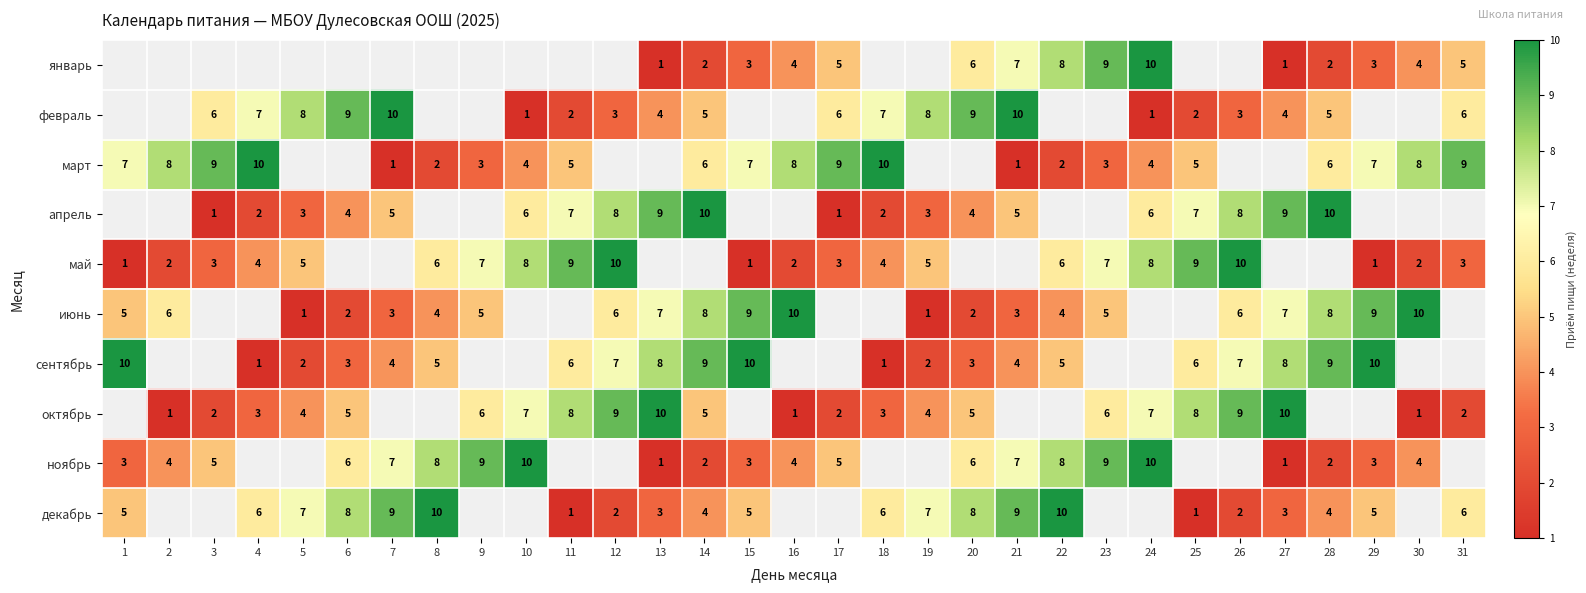

Is the value of январь at 31 greater than the value of июнь at 6?

Yes